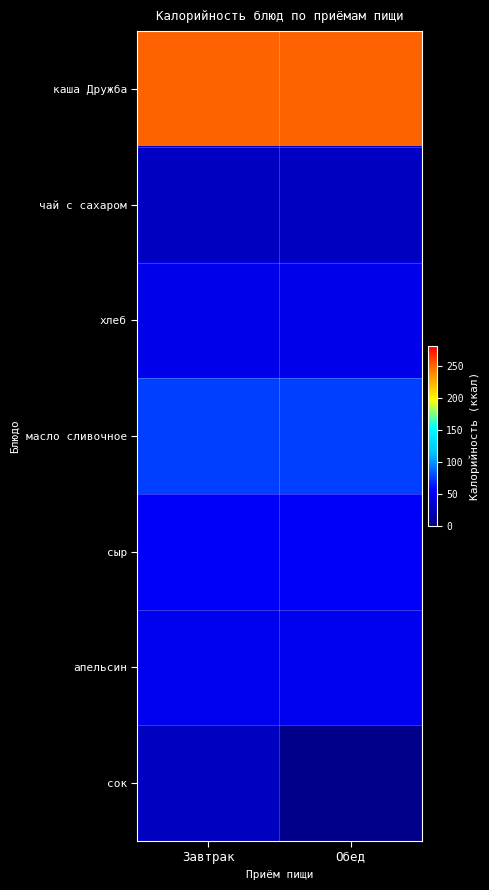

Reading right to left, transcribe all the data shown in this chart.

каша Дружба: Обед=250.1	Завтрак=250.1
чай с сахаром: Обед=28.0	Завтрак=28.0
хлеб: Обед=47.0	Завтрак=47.0
масло сливочное: Обед=75.0	Завтрак=75.0
сыр: Обед=54.6	Завтрак=54.6
апельсин: Обед=50.1	Завтрак=50.1
сок: Обед=0.0	Завтрак=27.0